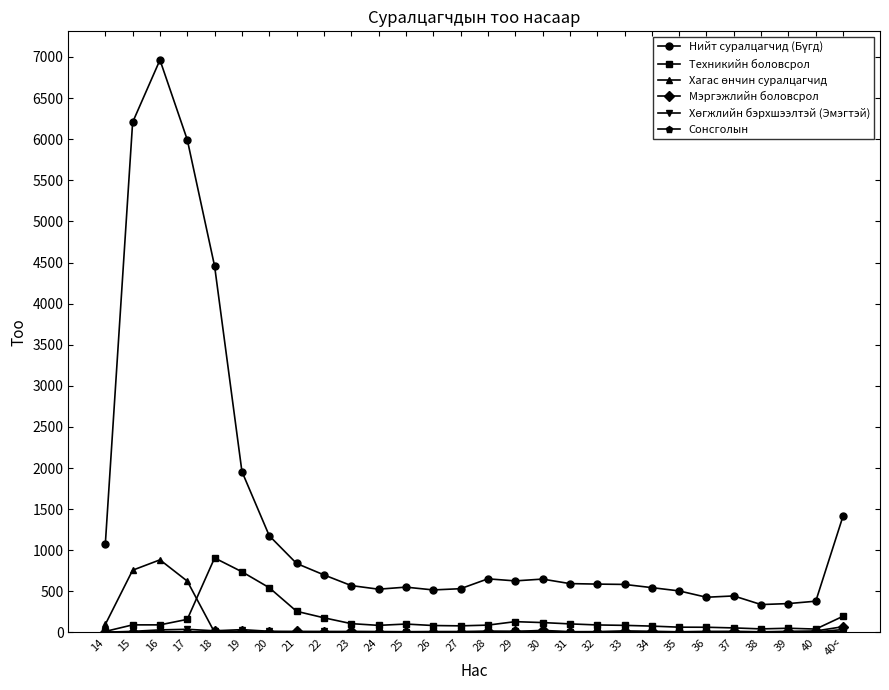

What is the value of the Техникийн боловсрол point at the 21st from the left?

77